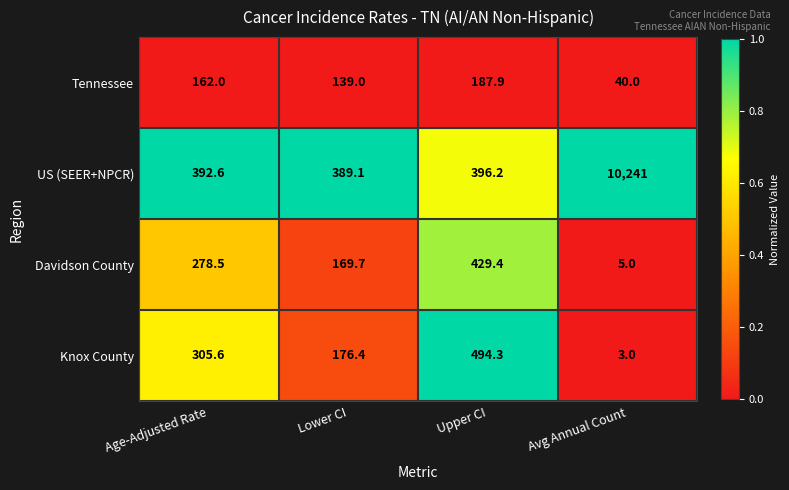

True or false: Tennessee has a value of 162.0 at Age-Adjusted Rate.

True